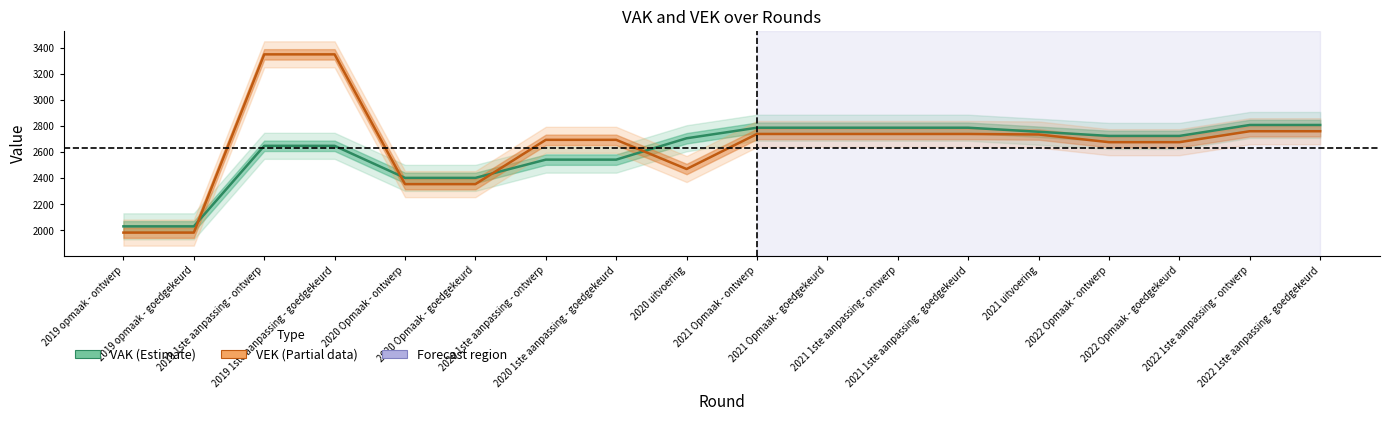

How many categories are shown in the chart?

18